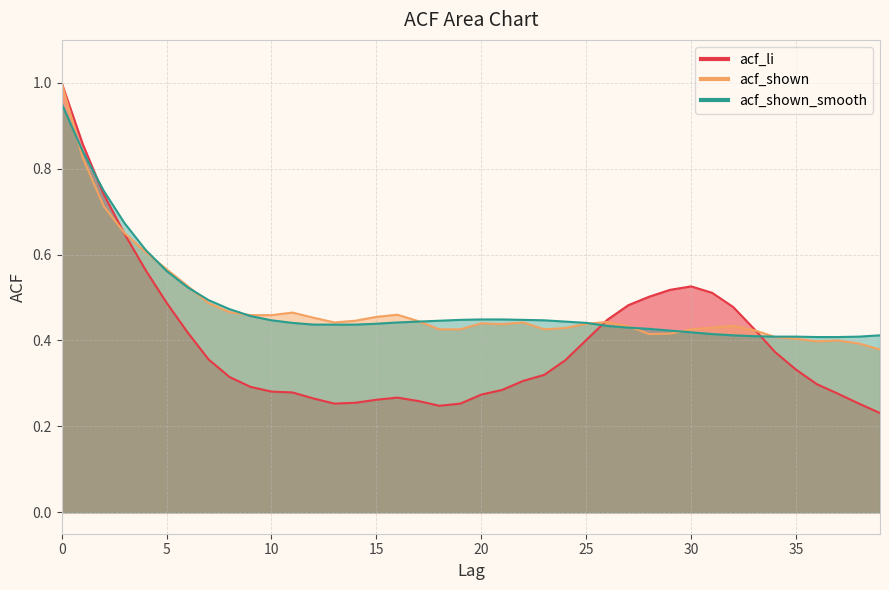

How many intersections are there between acf_li and acf_shown_smooth?

3